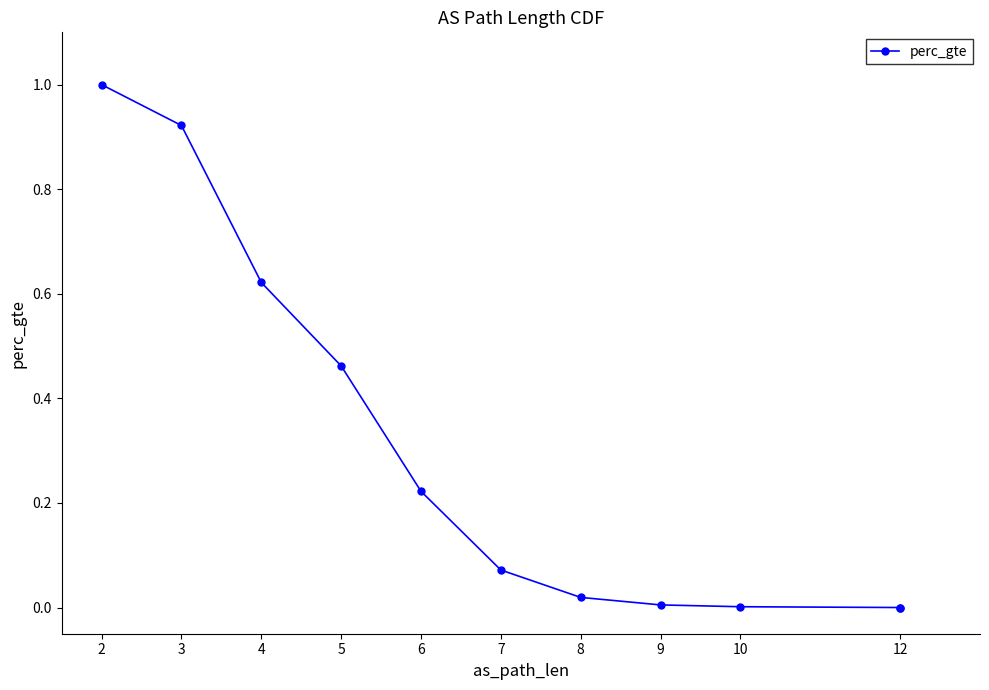

Read the value at 4.

0.6